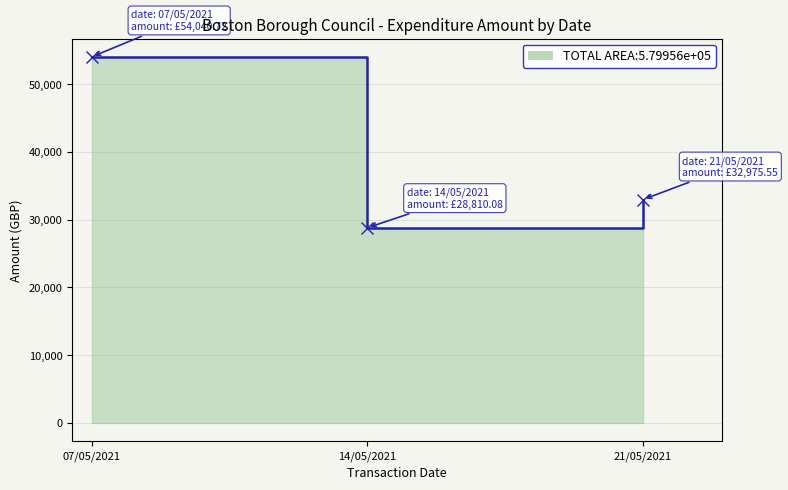

True or false: the data shows 15869.5 at 14/05/2021.

False